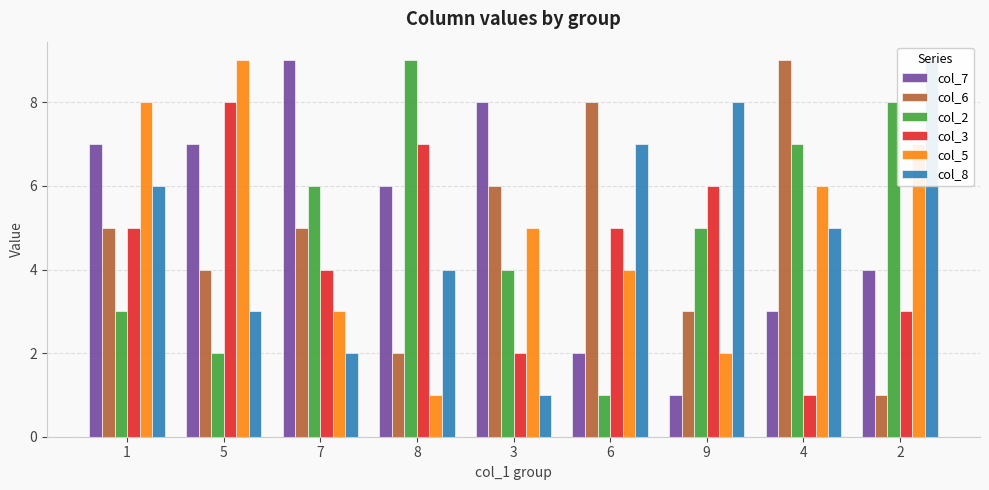

Which label corresponds to the largest value in the chart?

7